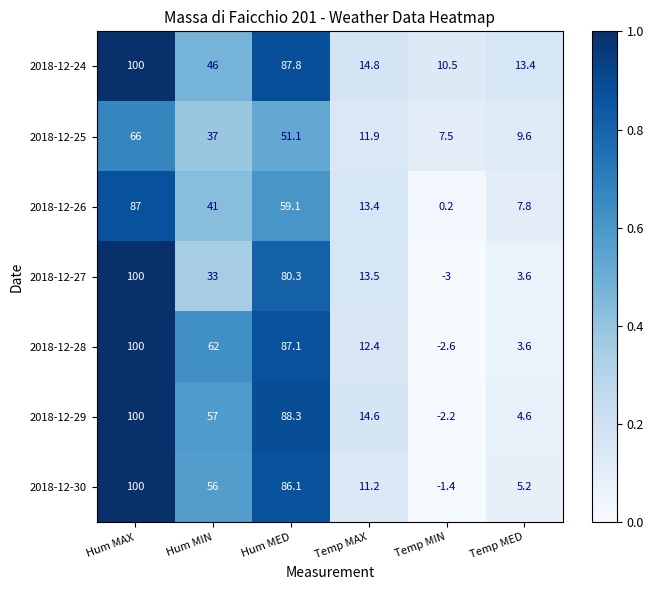

Which category has the highest value across all series?

Hum MAX